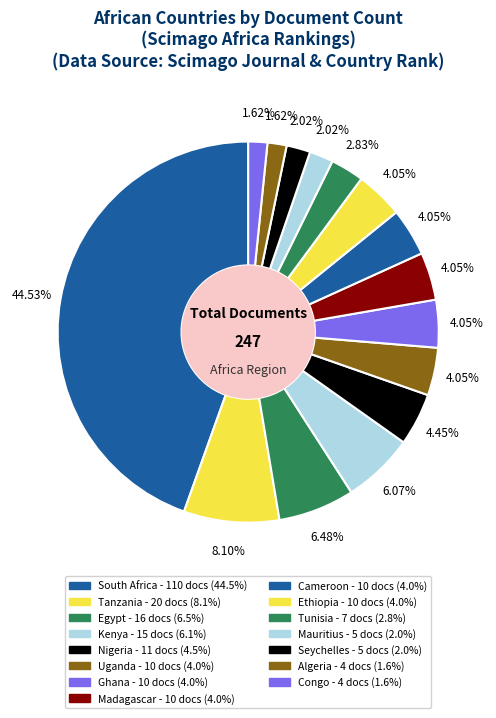

How many slices are in this pie chart?

15